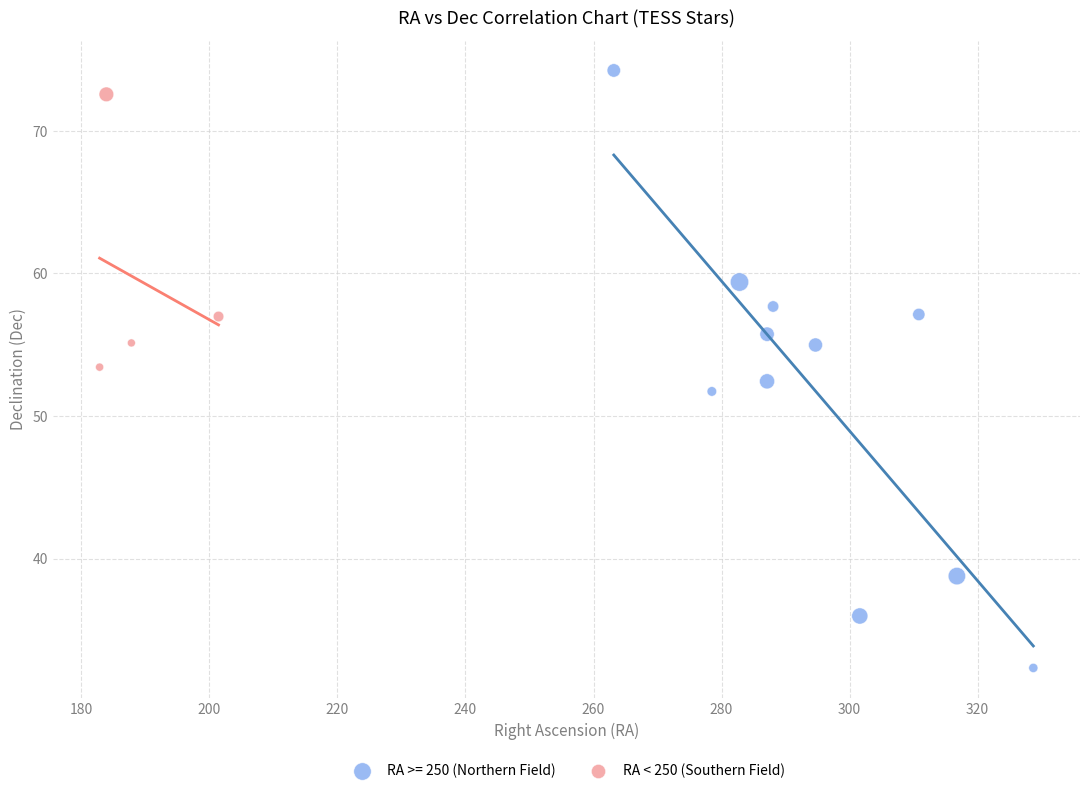

Which series reaches the minimum Y coordinate?

RA >= 250 (Northern Field)